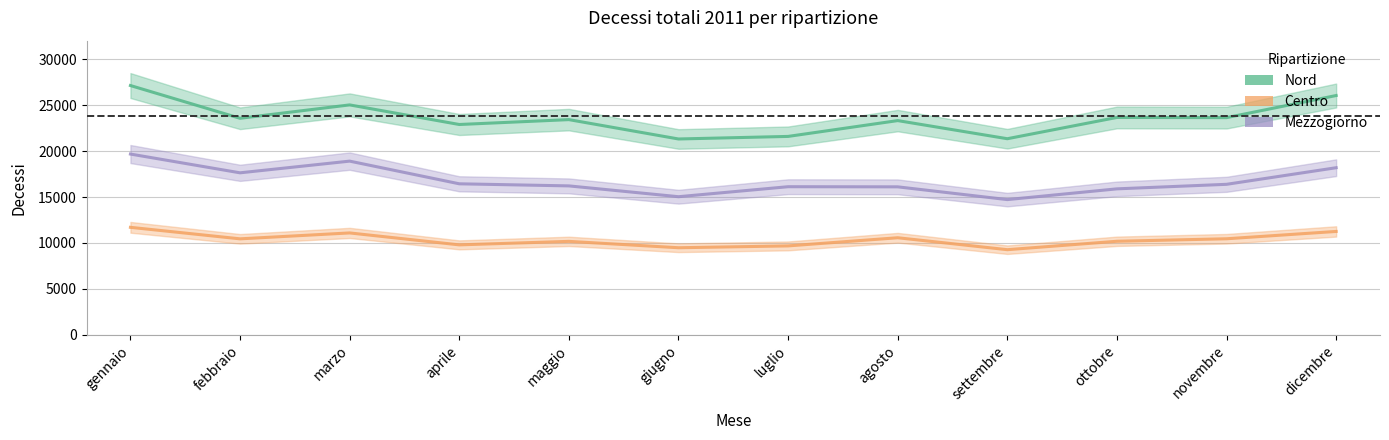

True or false: Mezzogiorno and Nord intersect in this chart.

False